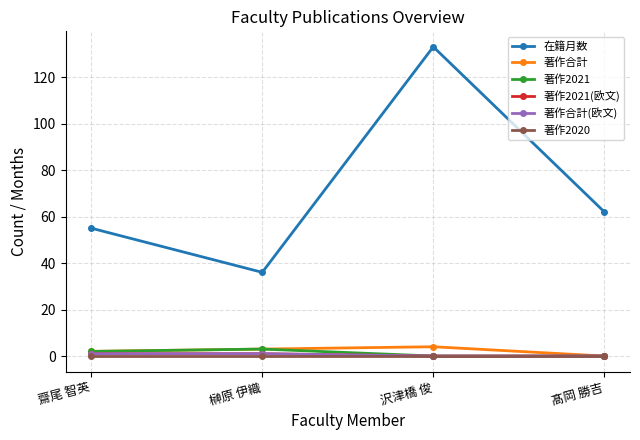

Does the chart display data point markers on the line(s)?

Yes